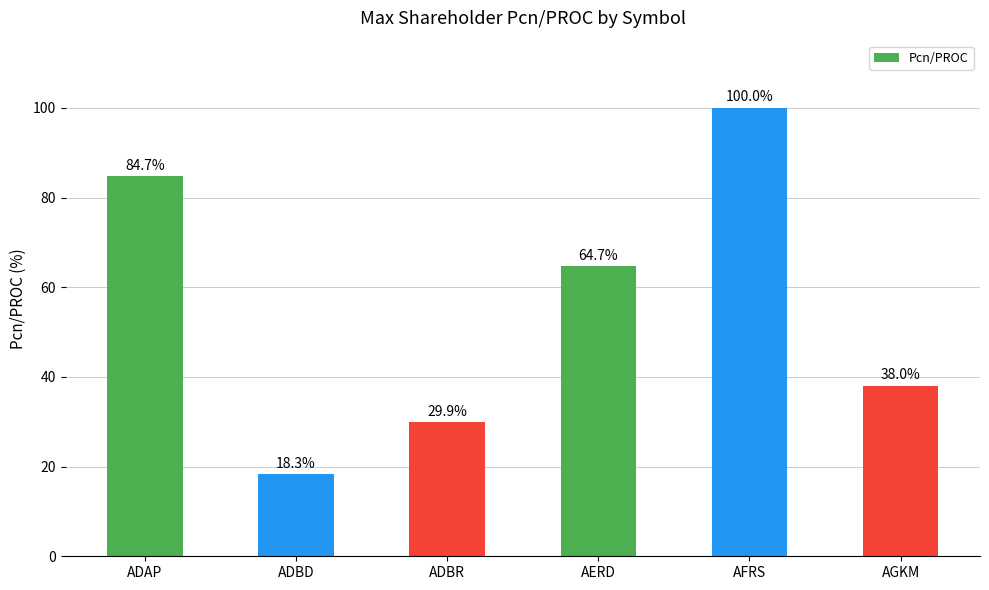

Which has a higher value, AGKM or AERD?

AERD